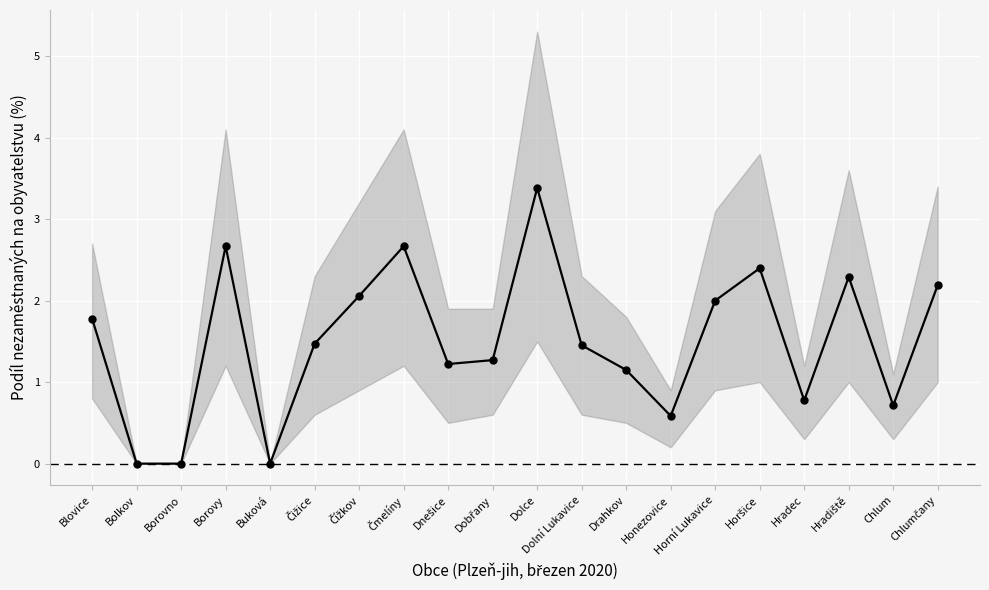

What is the change in value from Drahkov to Hradiště?

+1.1